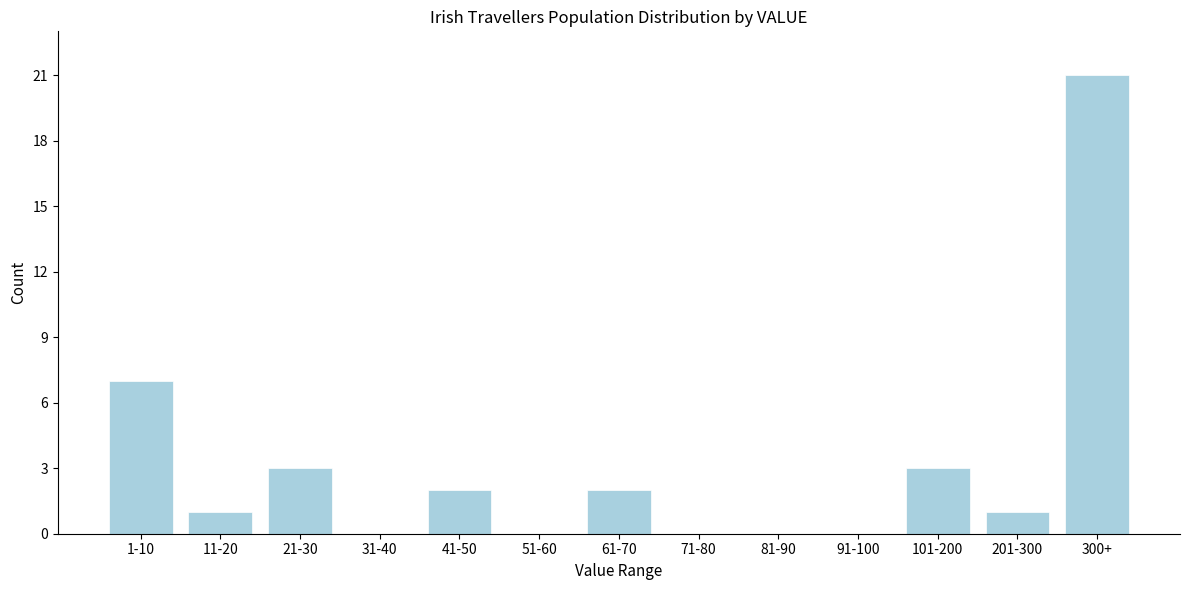

Reading right to left, transcribe all the data shown in this chart.

300+=21	201-300=1	101-200=3	91-100=0	81-90=0	71-80=0	61-70=2	51-60=0	41-50=2	31-40=0	21-30=3	11-20=1	1-10=7